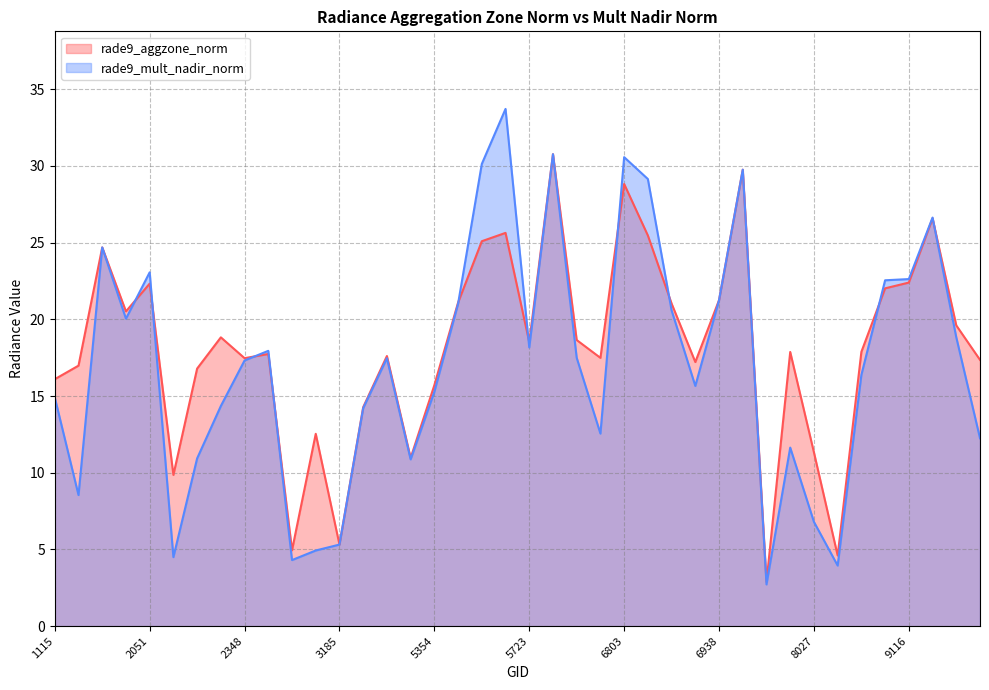

After their last crossing, which series has the higher values: rade9_aggzone_norm or rade9_mult_nadir_norm?

rade9_aggzone_norm